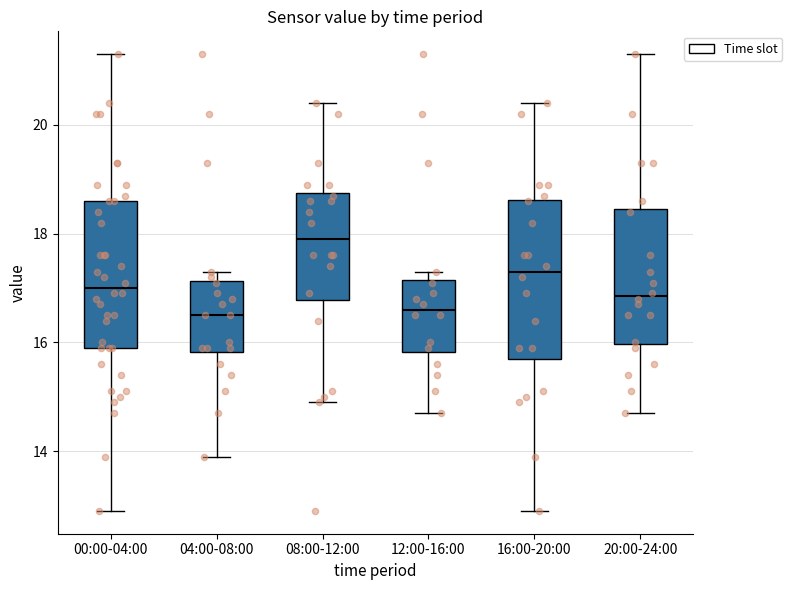

Reading left to right, read every box against the y-axis: the position of its median line, the range the box covers, and the ends of its whiskers. The values are not printed on the chart, so give them approximately, as read against the axis.

00:00-04:00: median 17.0, box 16.0 to 18.6, whiskers 13.0 to 21.4
04:00-08:00: median 16.6, box 15.8 to 17.2, whiskers 14.0 to 17.4
08:00-12:00: median 18.0, box 16.8 to 18.8, whiskers 15.0 to 20.4
12:00-16:00: median 16.6, box 15.8 to 17.2, whiskers 14.8 to 17.4
16:00-20:00: median 17.4, box 15.8 to 18.6, whiskers 13.0 to 20.4
20:00-24:00: median 16.8, box 16.0 to 18.4, whiskers 14.8 to 21.4